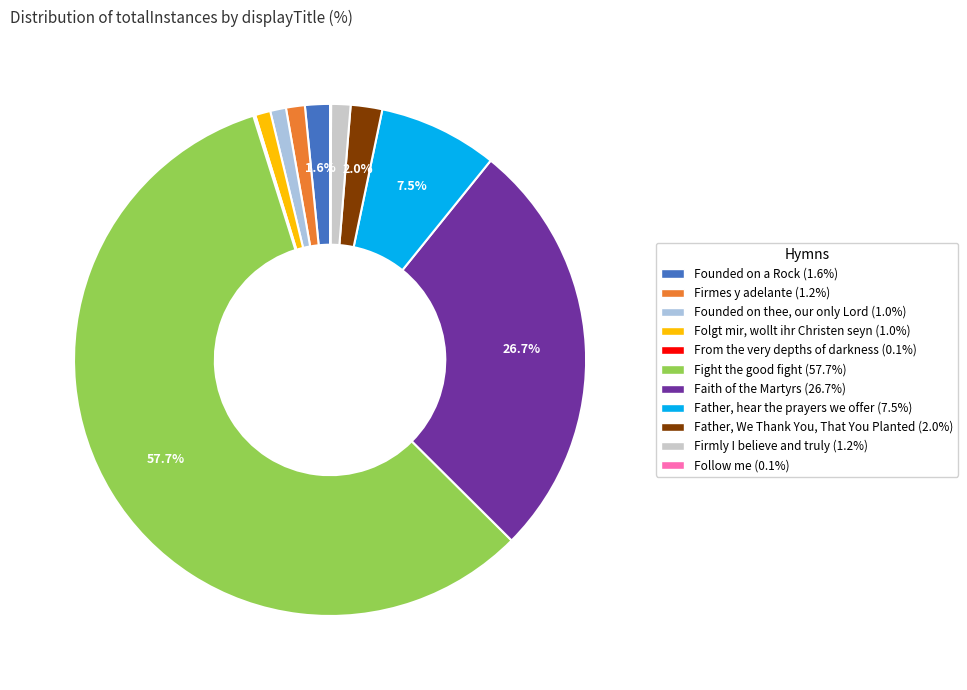

Does Founded on thee, our only Lord represent more than half of the total?

No